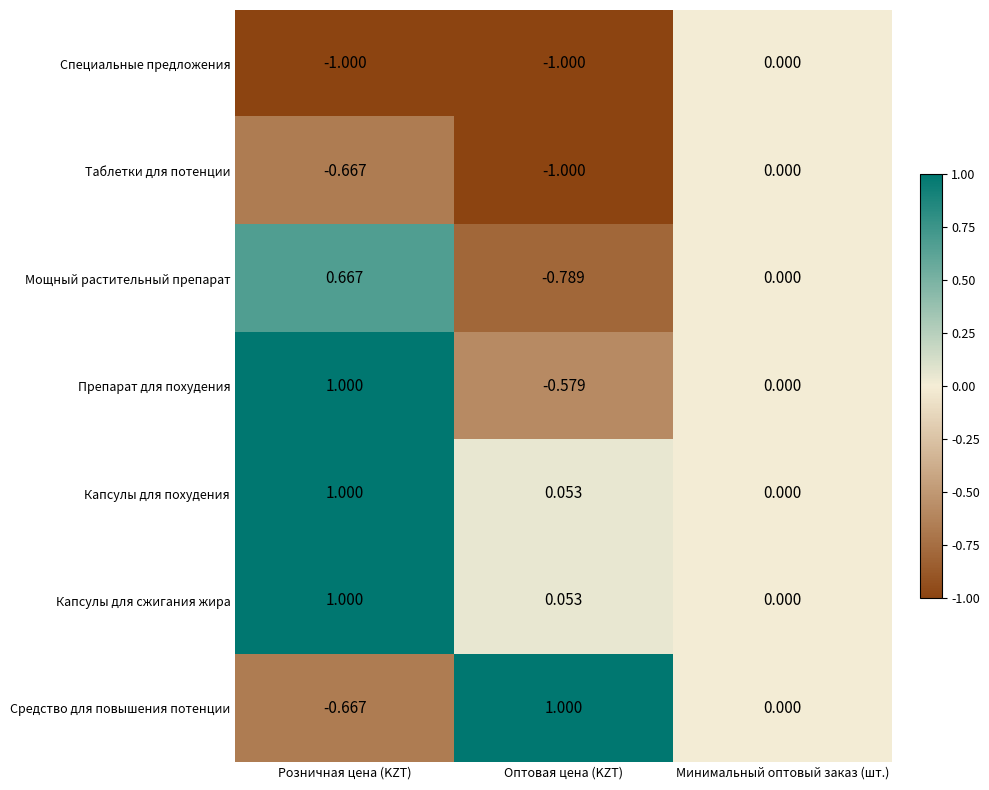

Which category has the highest value in the Капсулы для сжигания жира series?

Розничная цена (KZT)